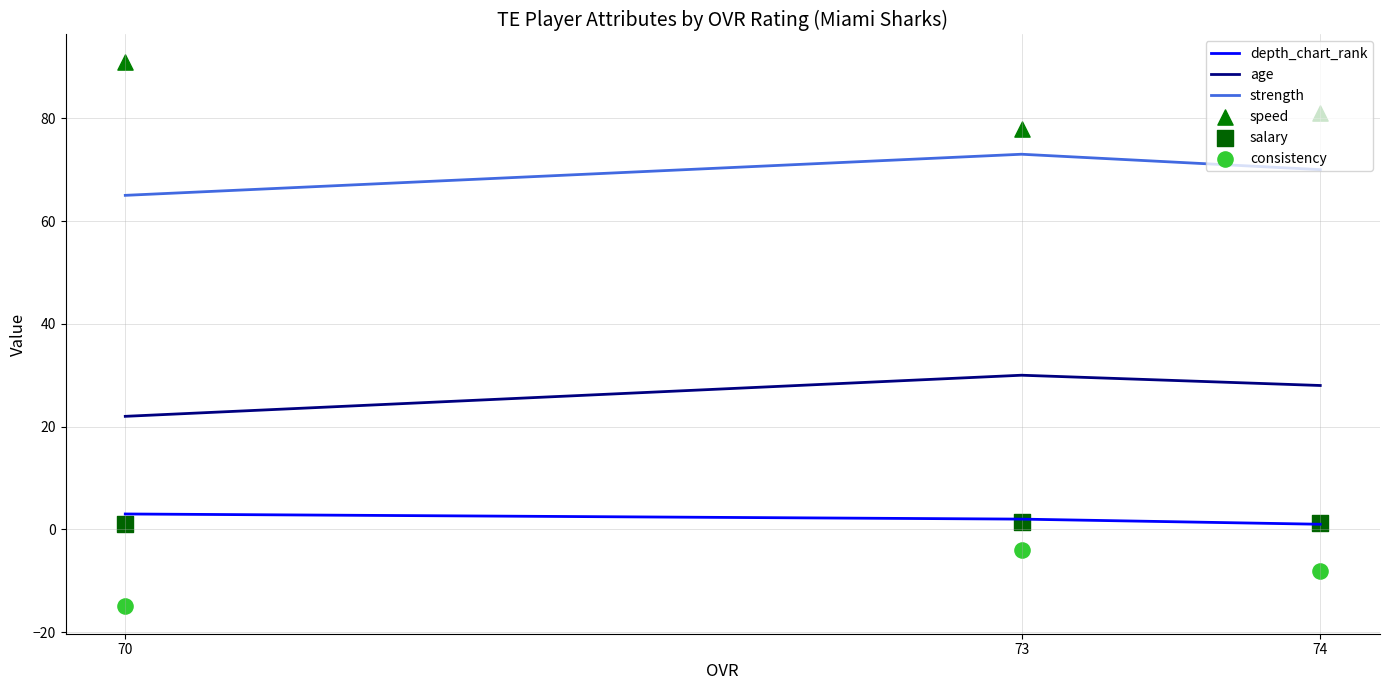

Is the value of salary at 70 greater than the value of speed at 74?

No